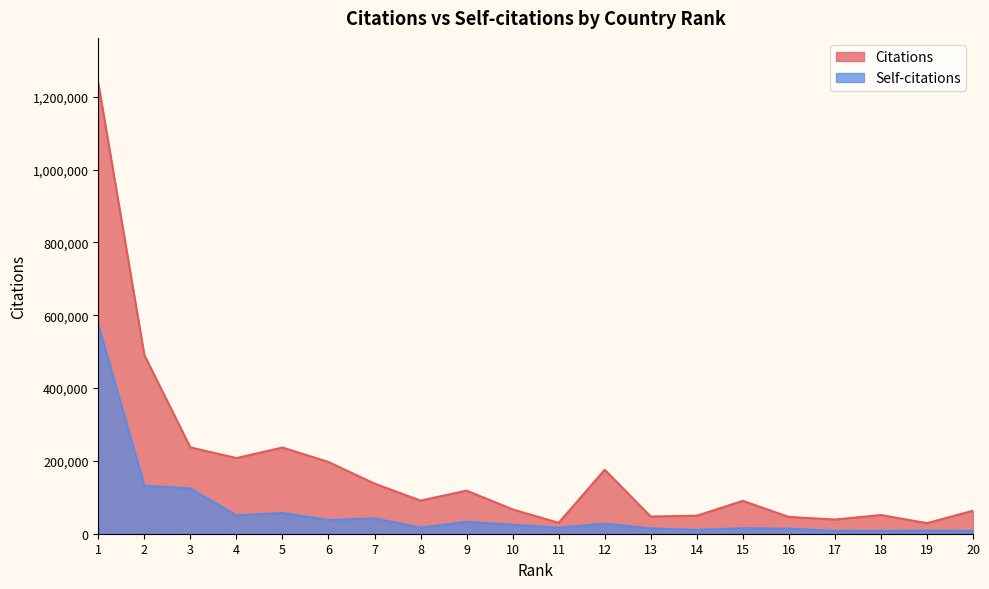

Does the chart have visible grid lines?

No